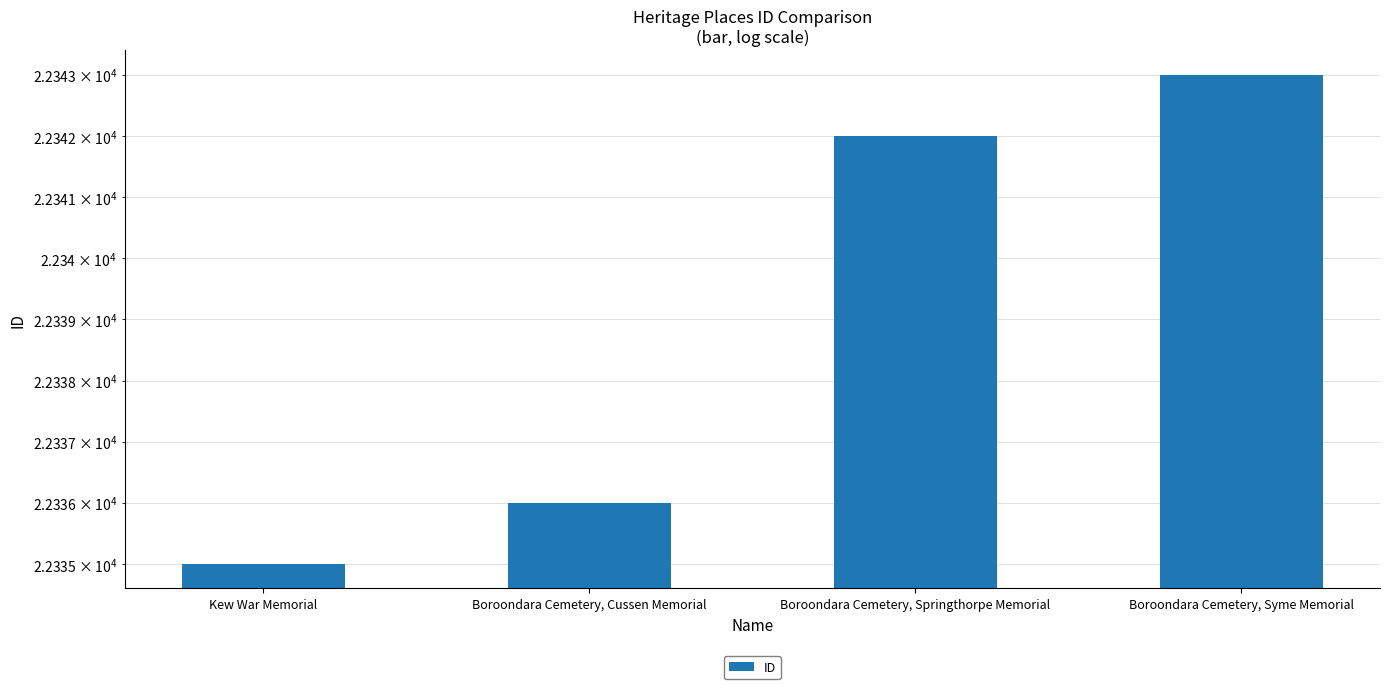

Which label corresponds to the smallest value in the chart?

Kew War Memorial